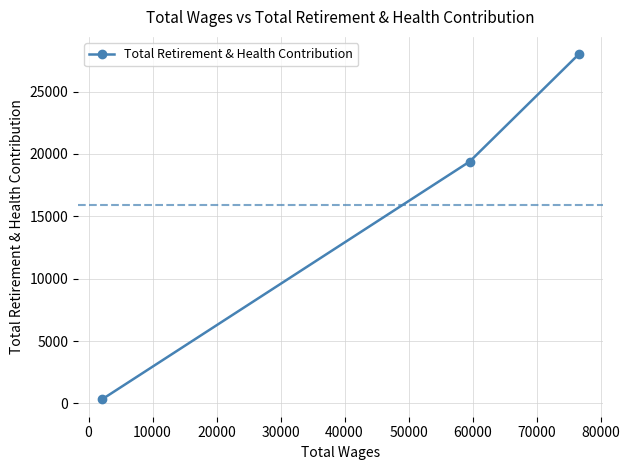

Count the values in the range 323 to 27994.

3